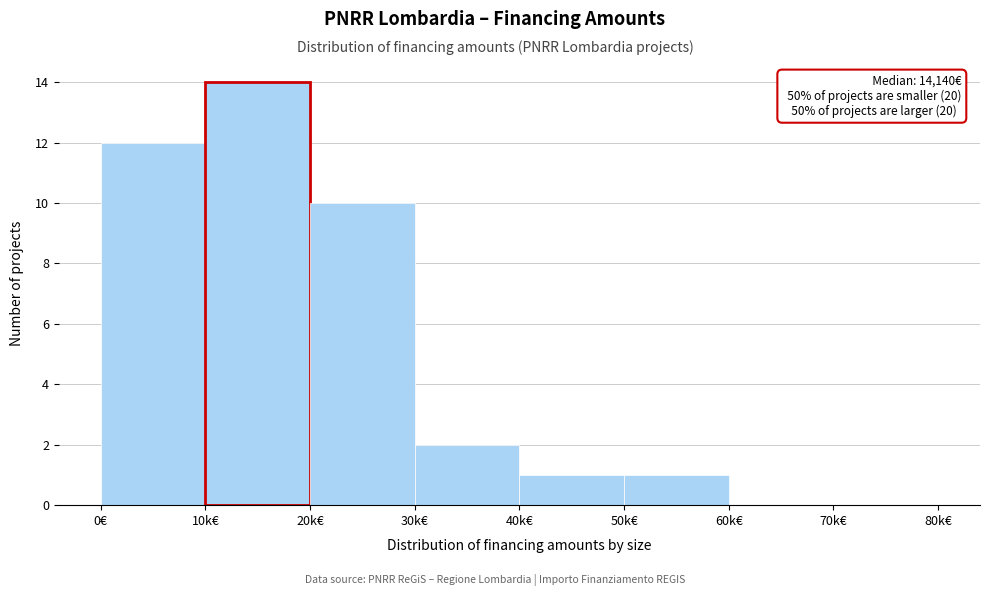

Reading right to left, transcribe all the data shown in this chart.

70k€=0	60k€=0	50k€=1	40k€=1	30k€=2	20k€=10	10k€=14	0€=12